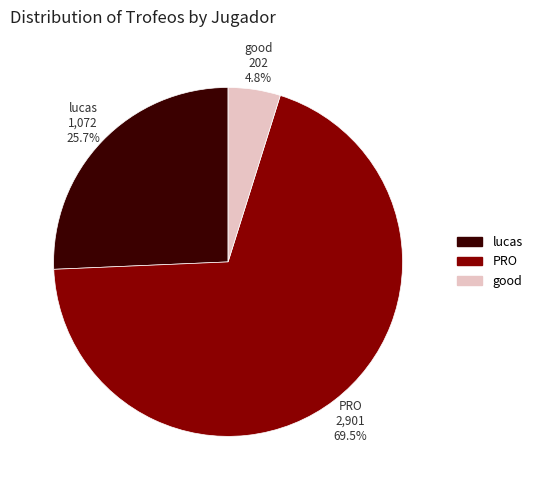

Does any single category account for the majority?

Yes